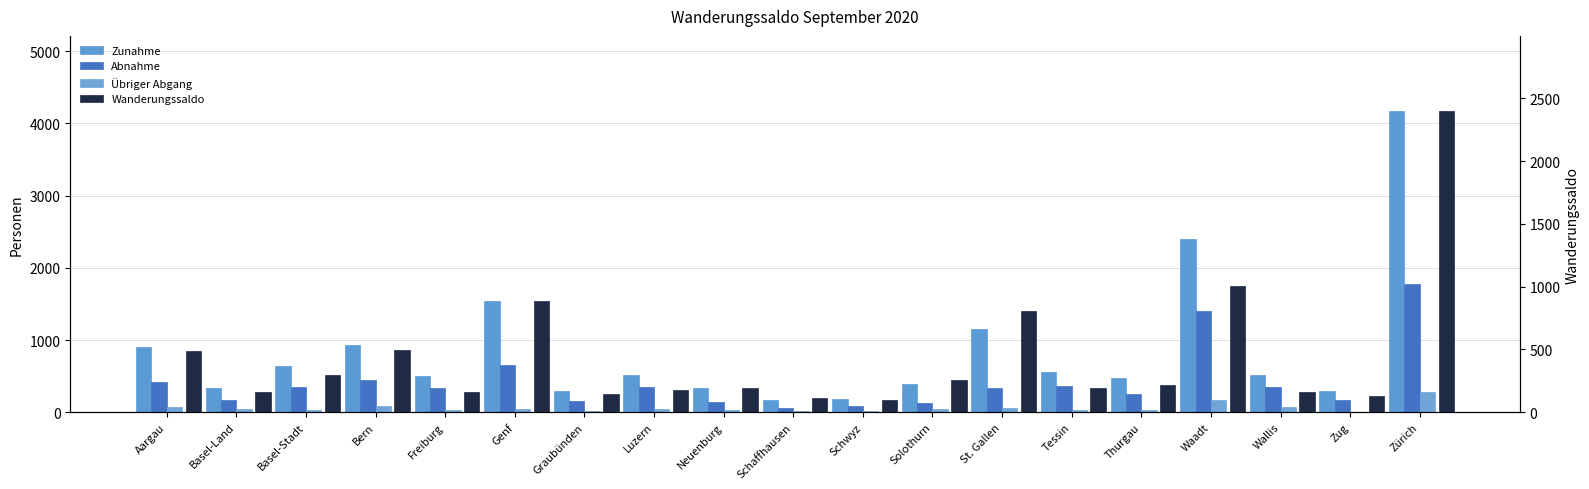

Reading right to left, extract all data points from this chart.

Zunahme: 4171	293	512	2403	469	558	1148	384	181	163	339	518	300	1539	503	933	644	332	902
Abnahme: 1774	163	355	1402	256	363	341	127	86	53	145	343	157	657	340	439	344	174	414
Übriger Abgang: 286	7	69	163	30	27	55	42	12	14	28	43	14	49	28	91	31	43	65
Wanderungssaldo: 2397	130	157	1001	213	195	807	257	95	110	194	175	143	882	163	494	300	158	488